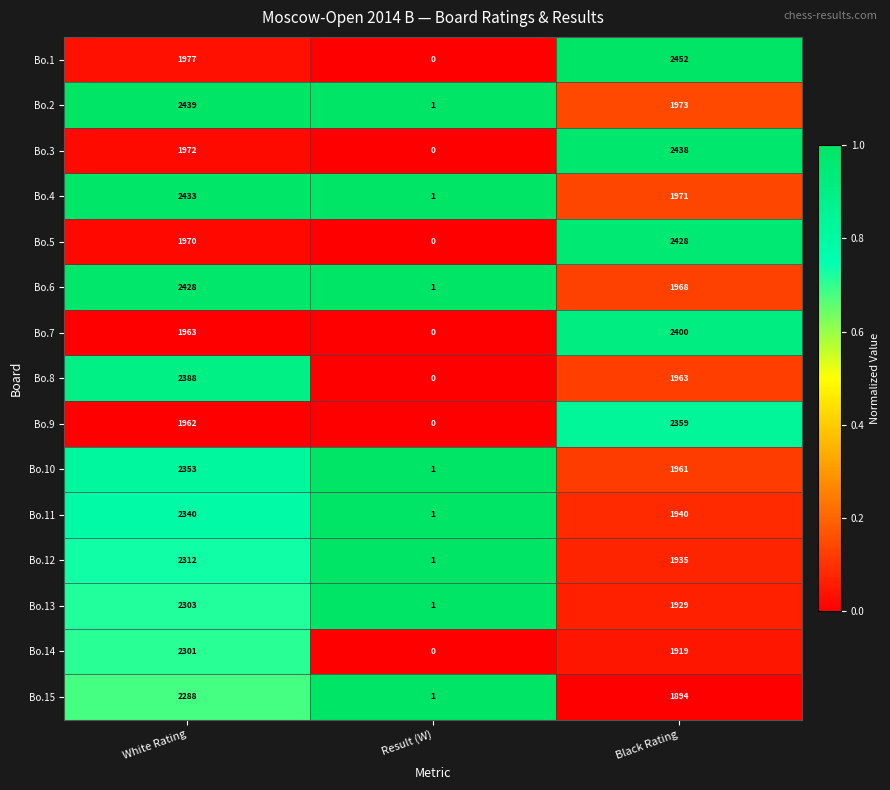

Between Result (W) and Black Rating, which series saw the biggest shift?

Bo.1